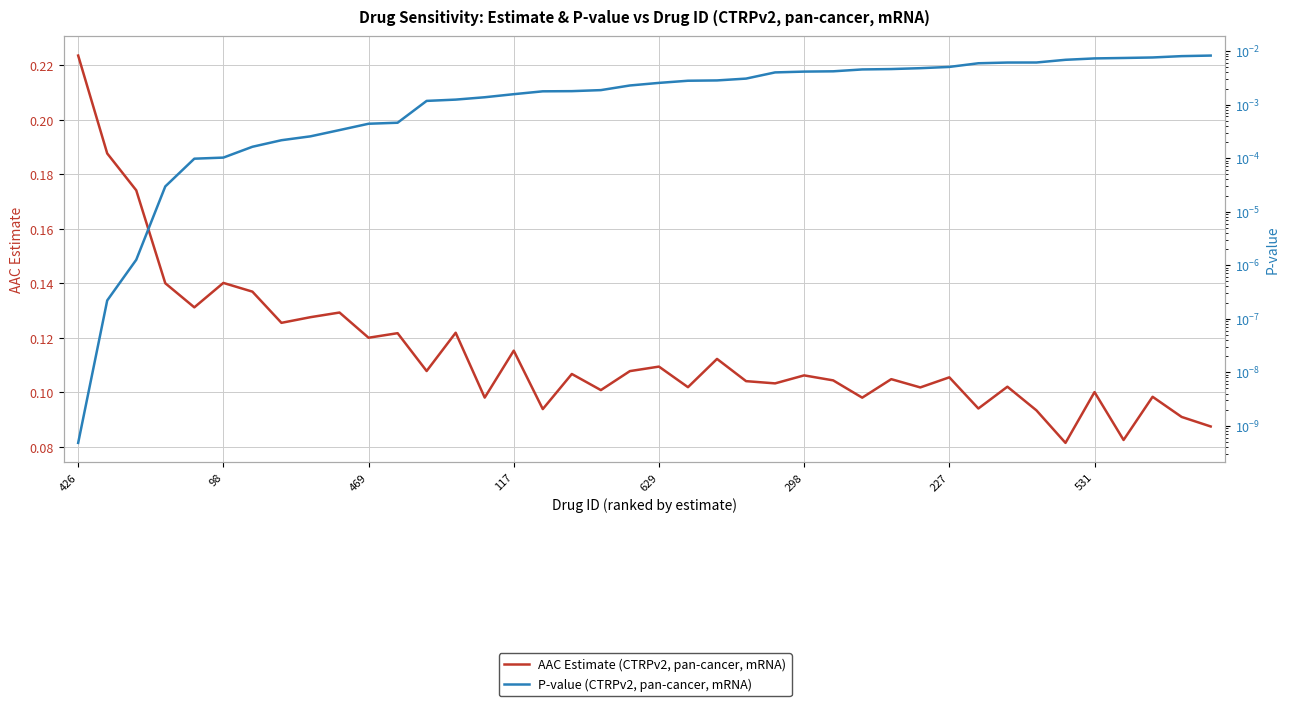

The value of AAC Estimate (CTRPv2, pan-cancer, mRNA) at 8 is 0.1. True or false?

True